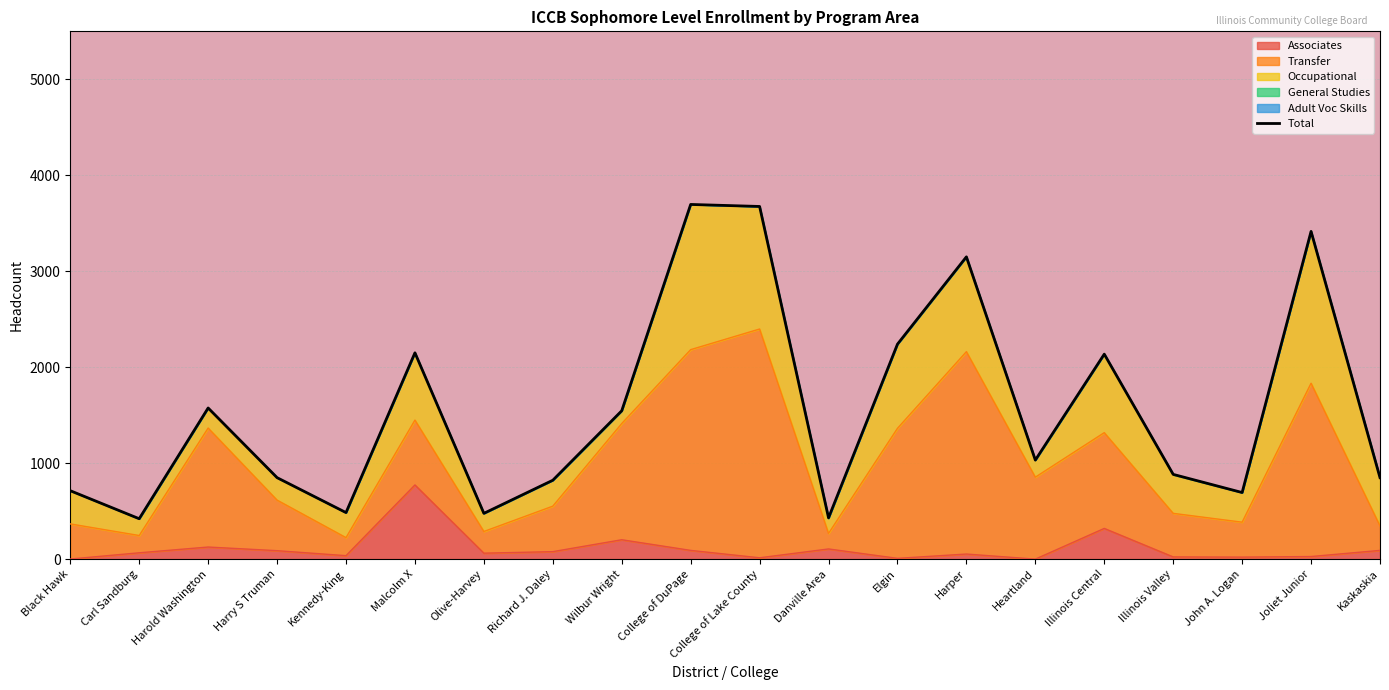

Between which two adjacent categories do Associates and Occupational first intersect?

Kennedy-King and Malcolm X